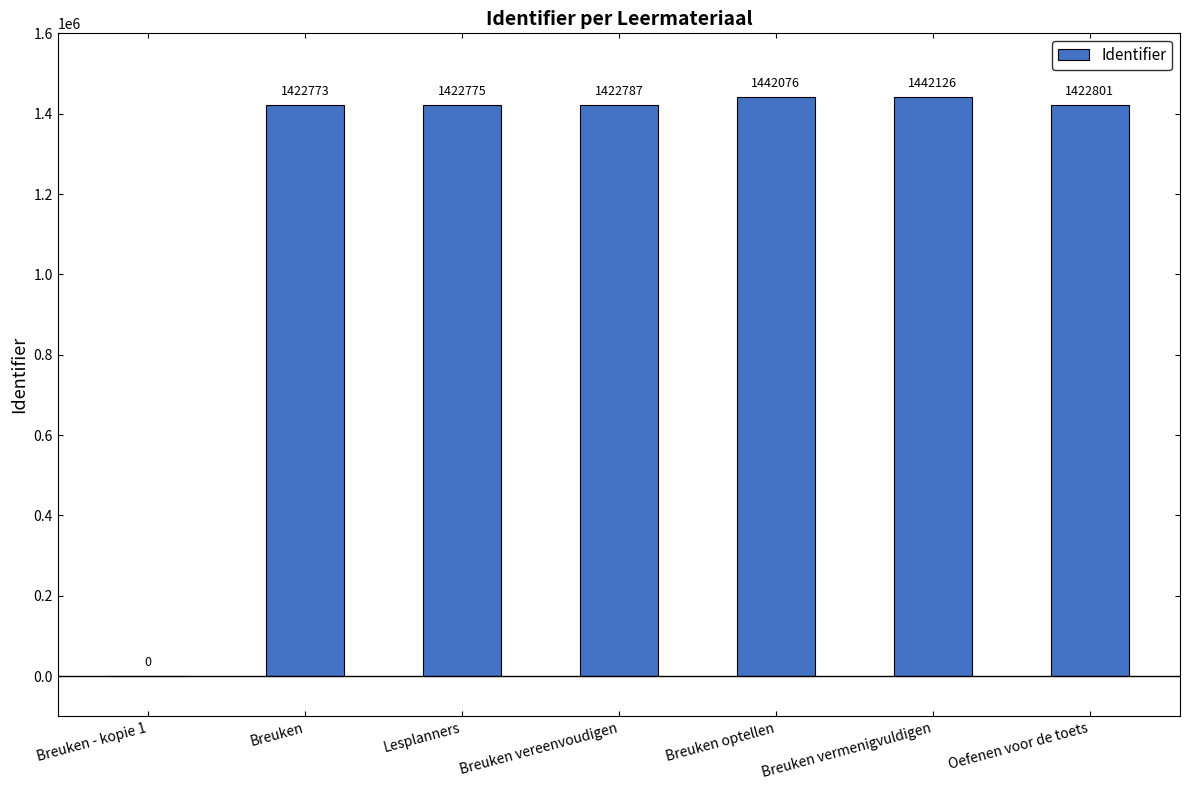

What is the sum of the values at Breuken - kopie 1 and Oefenen voor de toets?

1422801